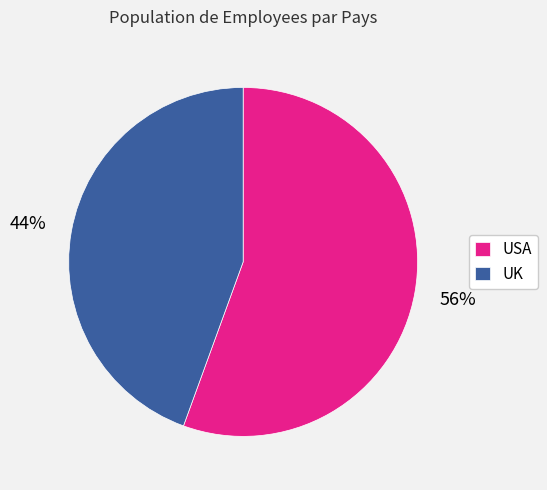

Between UK and USA, which is larger?

USA